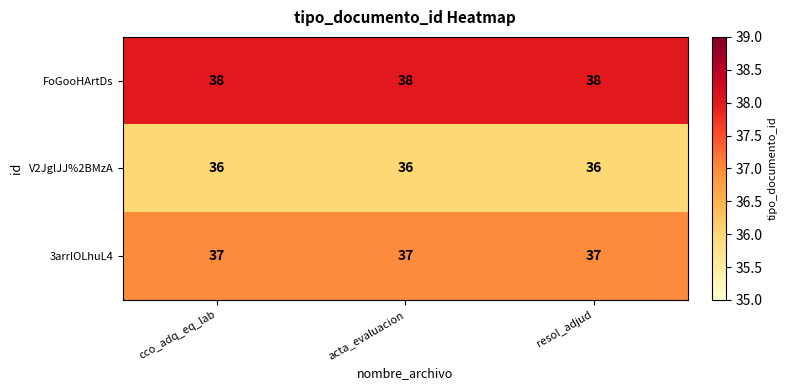

What is the sum of all V2JglJJ%2BMzA values?

108